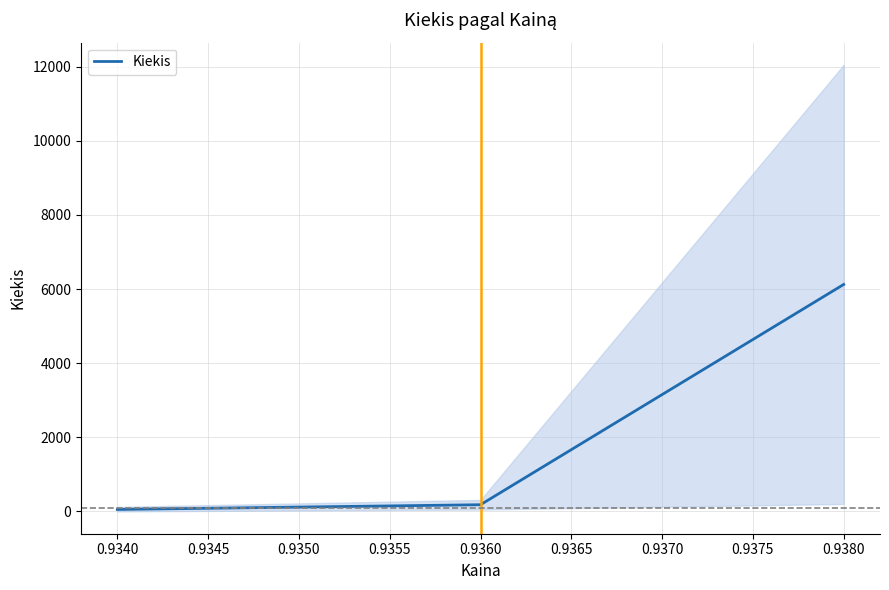

Reading left to right, what are all the values shown in this chart?

52.5	180.0	6125.0